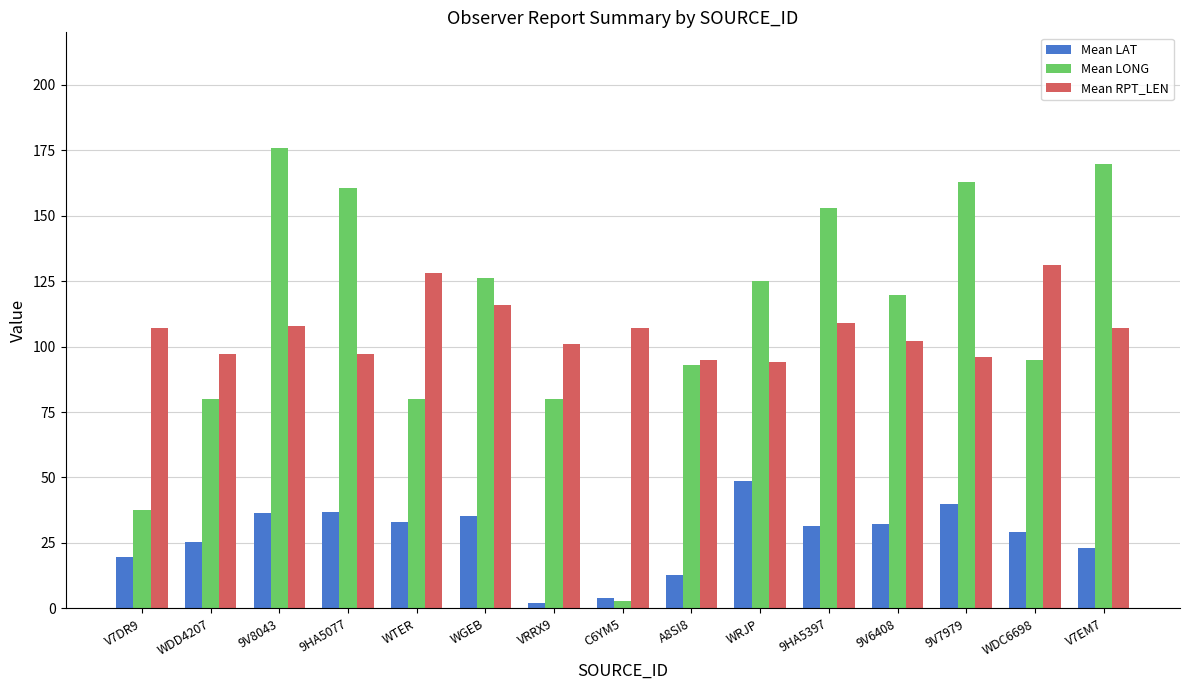

Which series has the widest spread of values?

Mean LONG